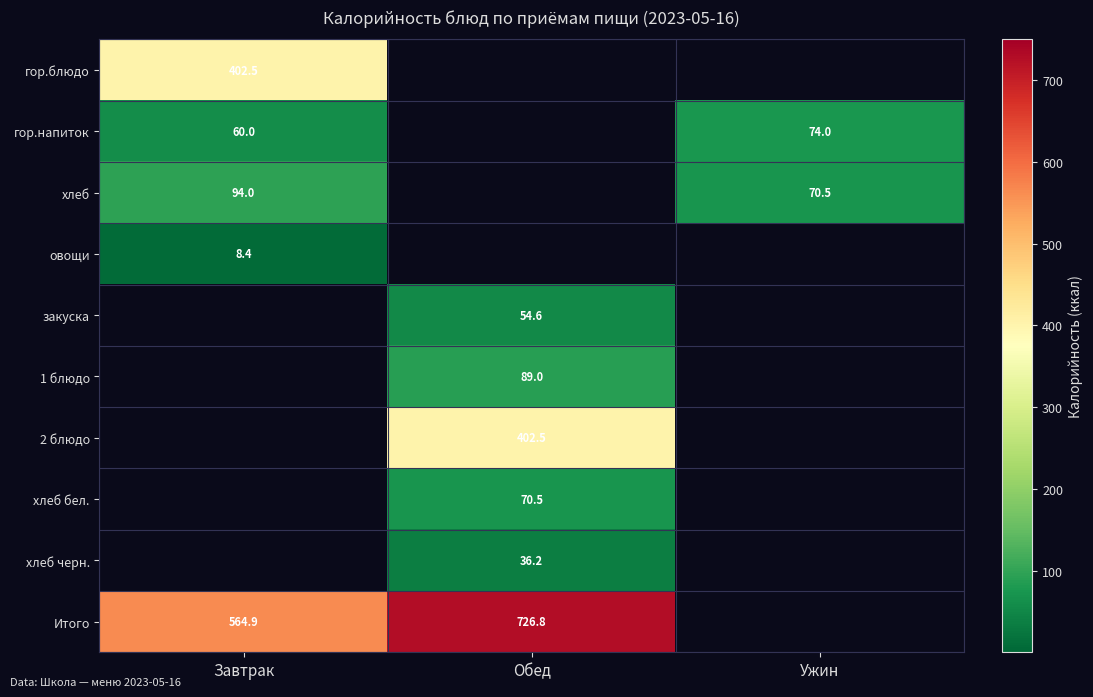

True or false: 2 блюдо has a value of 402.5 at Обед.

True